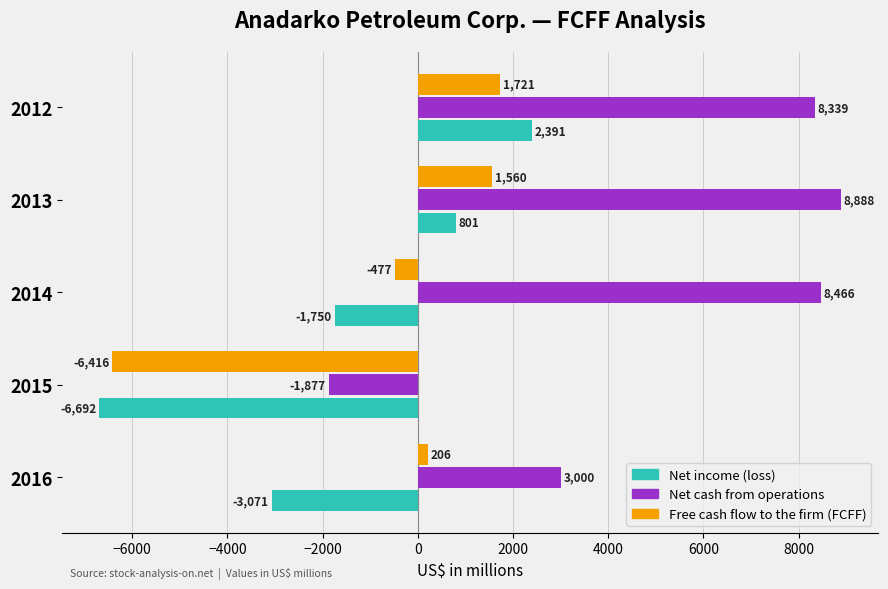

List the labels in order of Net cash from operations value, largest first.

2013, 2014, 2012, 2016, 2015